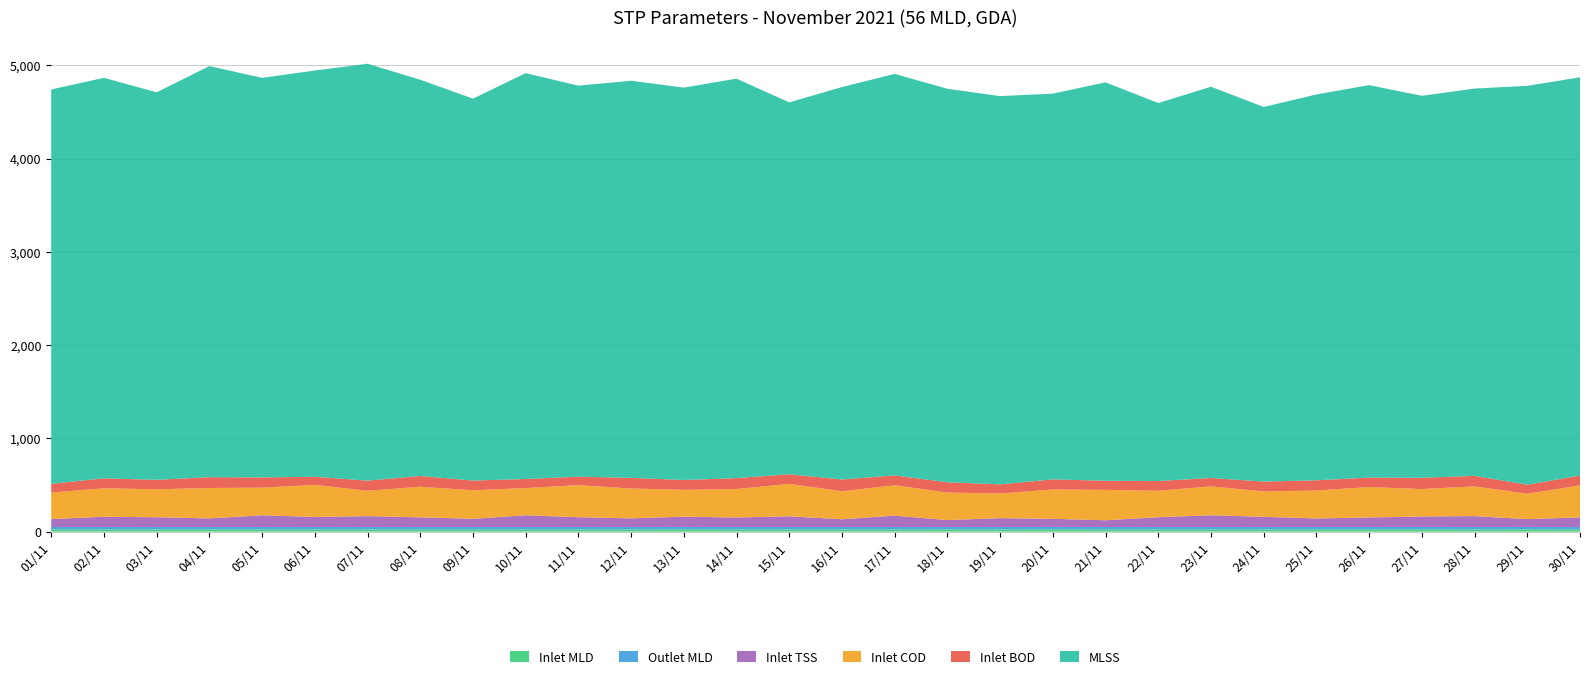

Reading left to right, what are all the values shown in this chart?

Inlet MLD: 25.4	25.5	25.4	25.2	25.4	25.6	25.3	25.4	25.6	25.4	25.6	25.3	25.9	25.5	25.5	25.5	25.5	25.3	25.4	25.9	25.6	25.4	25.5	25.3	25.7	25.8	25.9	25.6	25.8	25.4
Outlet MLD: 24.5	24.5	24.2	24.1	24.3	24.4	24.2	24.3	24.2	24.4	24.3	24.5	24.9	24.5	24.5	24.6	24.5	24.1	24.4	24.8	24.6	24.4	24.4	24.2	24.6	24.5	24.9	24.4	24.8	24.2
Inlet TSS: 85.0	110.0	105.0	93.0	126.0	108.0	117.0	104.0	88.0	126.0	105.0	93.0	110.0	102.0	115.0	83.0	122.0	75.0	95.0	87.0	72.0	105.0	126.0	110.0	91.0	102.0	112.0	117.0	84.0	103.0
Inlet COD: 285.0	305.0	300.0	326.0	296.0	344.0	272.0	328.0	306.0	292.0	344.0	320.0	288.0	305.0	348.0	300.0	326.0	295.0	264.0	315.0	326.0	284.0	310.0	272.0	300.0	326.0	294.0	319.0	272.0	344.0
Inlet BOD: 92.8	107.2	101.4	115.9	110.3	86.5	108.6	115.4	104.2	96.9	90.5	114.2	105.3	117.6	102.8	126.4	105.3	110.4	98.6	108.2	97.5	104.3	89.8	105.3	109.4	101.9	120.8	112.4	96.8	105.3
MLSS: 4229.0	4294.0	4155.0	4408.0	4284.0	4356.0	4470.0	4249.0	4095.0	4352.0	4193.0	4258.0	4207.0	4283.0	3987.0	4208.0	4305.0	4219.0	4163.0	4136.0	4272.0	4053.0	4195.0	4017.0	4137.0	4208.0	4096.0	4153.0	4277.0	4270.0